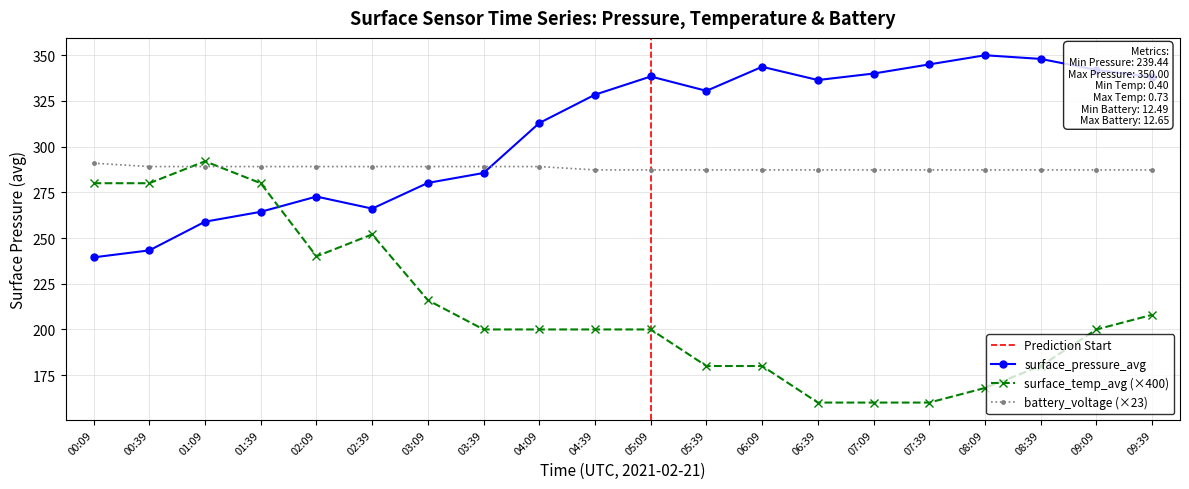

What is the value of the surface_temp_avg point at the 13th from the left?

180.0